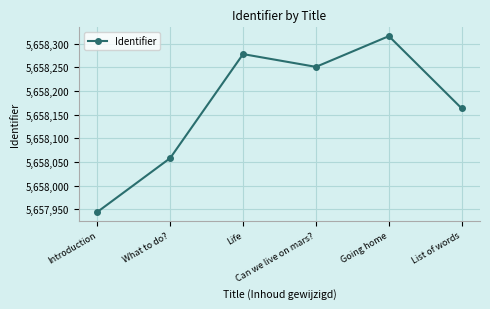

What is the sum of the values at Can we live on mars? and List of words?

11316414